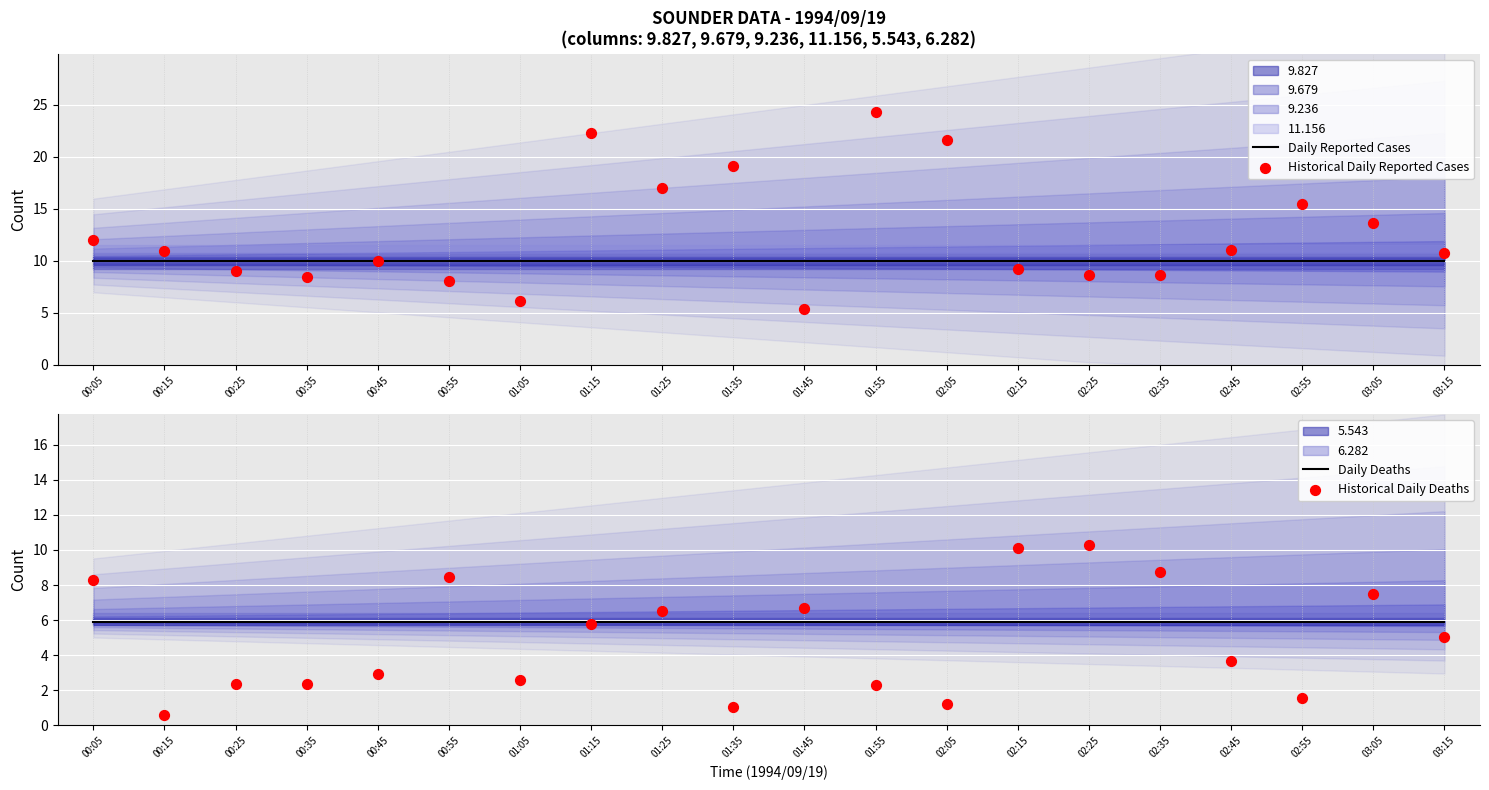

At which category is the sum across all series the highest?

01:15